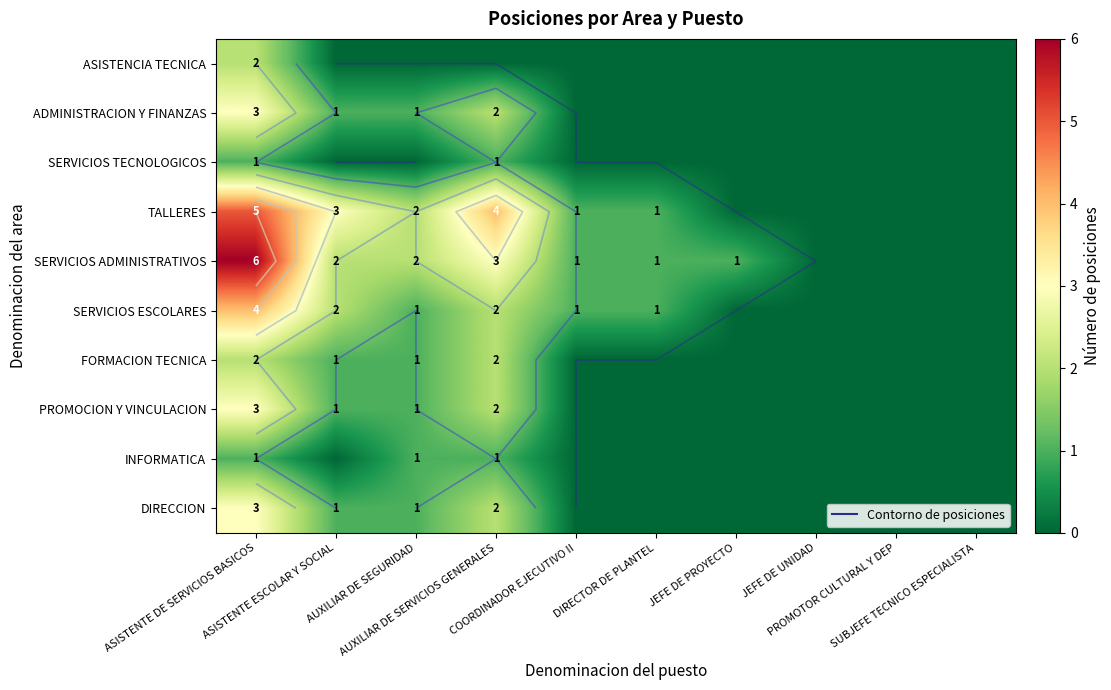

At how many categories does at least one series exceed 5?

1